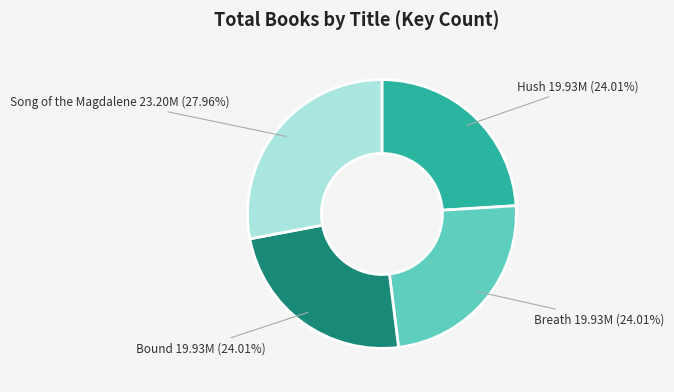

Which category has the biggest portion of the pie?

Song of the Magdalene